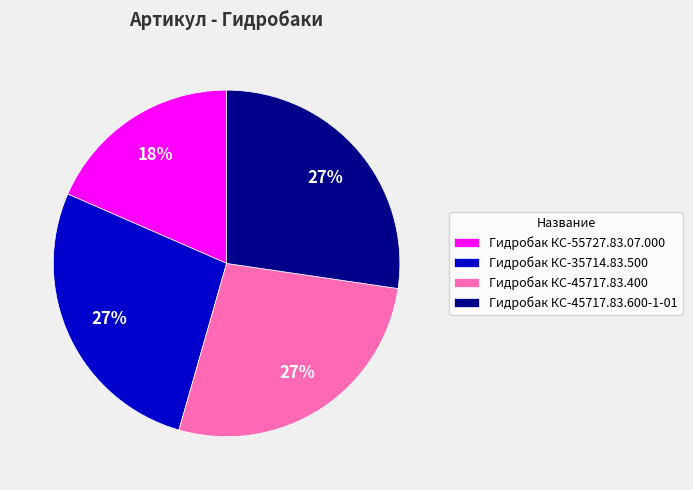

To the nearest percent, what is the difference between the largest and smallest slice percentages?

9%